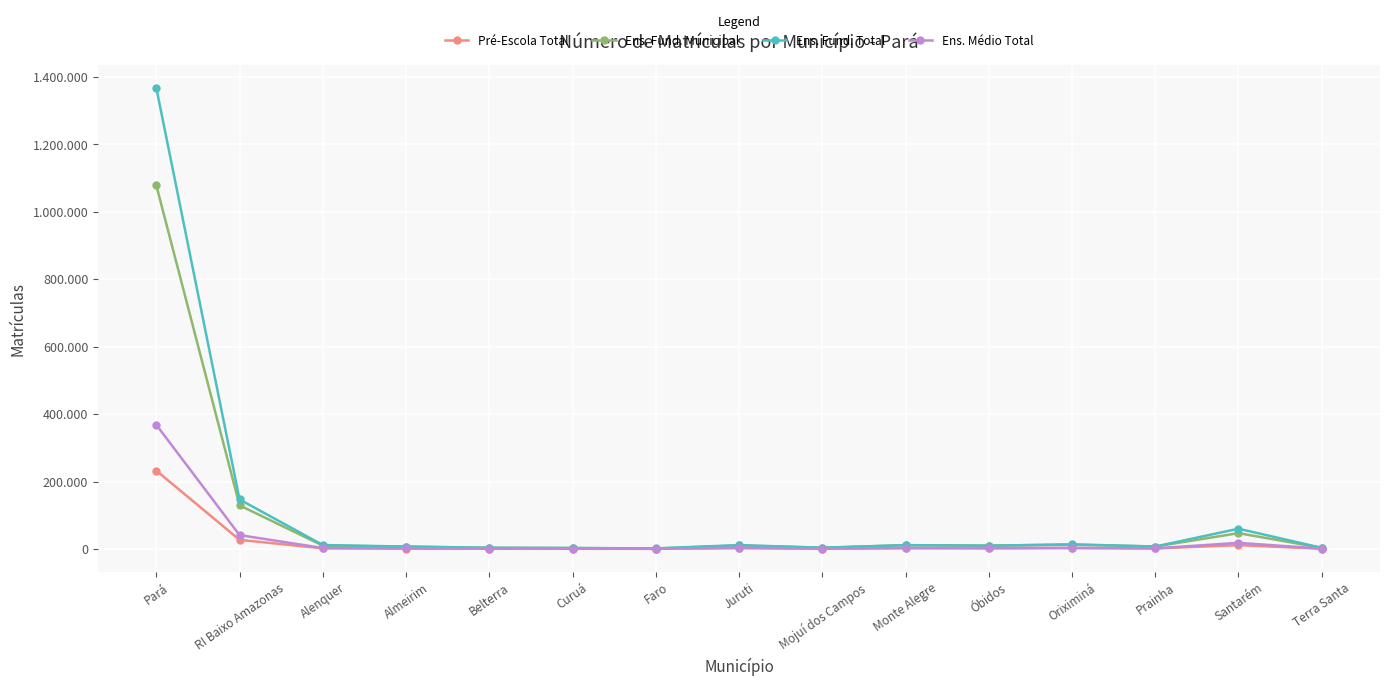

Does the chart have visible grid lines?

Yes